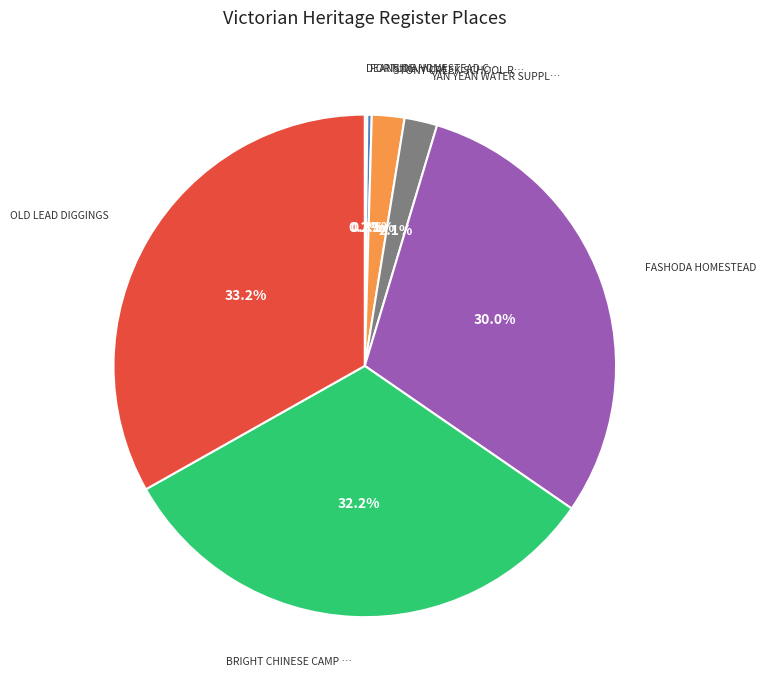

Does any single category account for the majority?

No